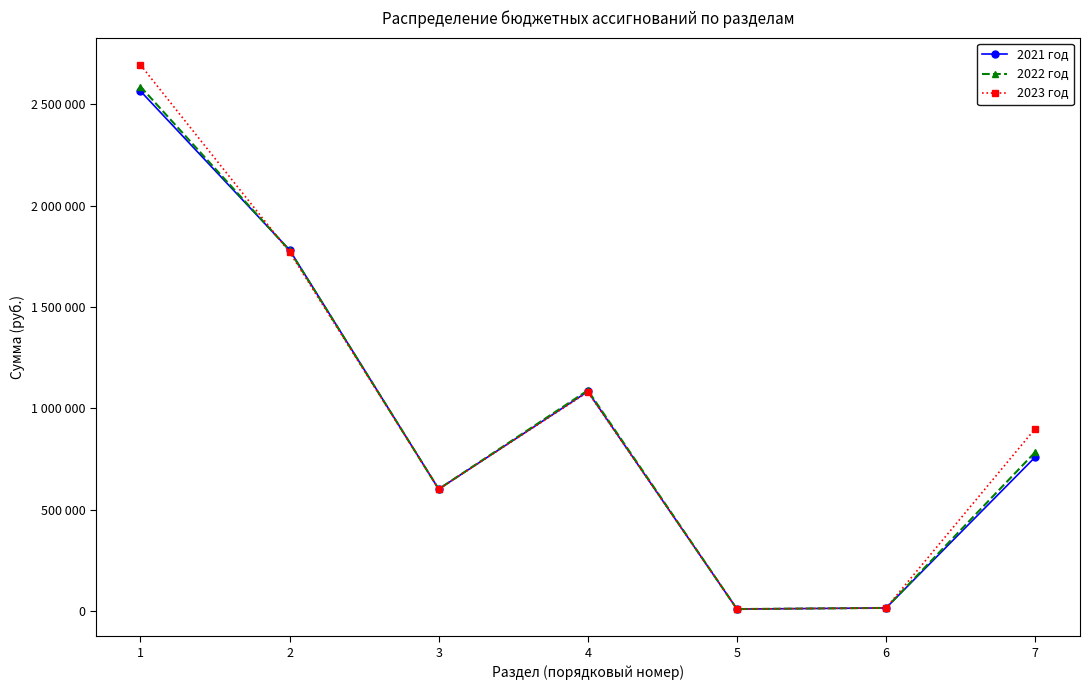

What are all the series names shown in the legend?

2021 год, 2022 год, 2023 год